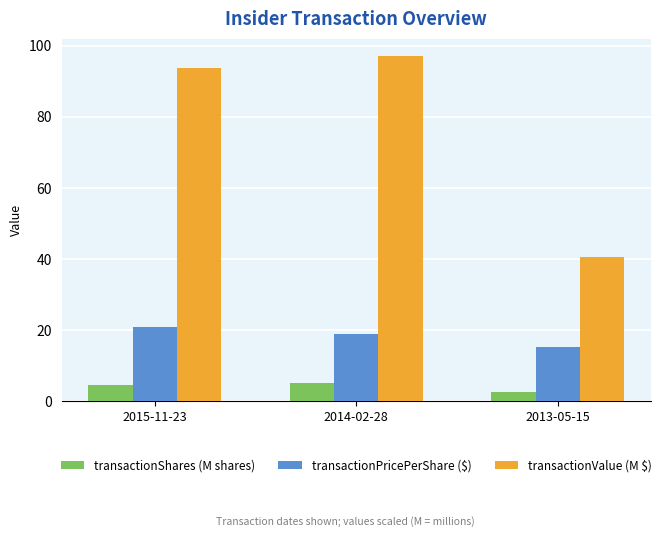

Rank the series by their maximum value, from lowest to highest.

transactionShares (M shares), transactionPricePerShare ($), transactionValue (M $)